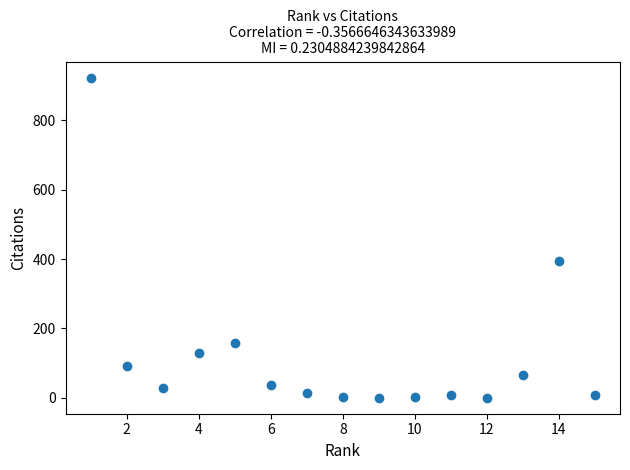

What Y value in the scatter plot is closest to 461?

395